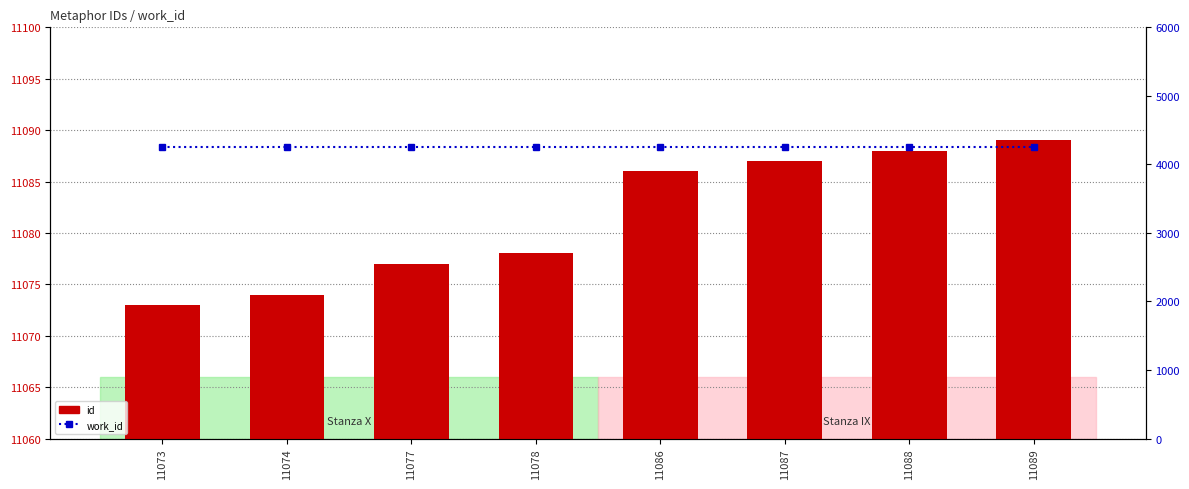

How many values in the id series are below 11086?

4